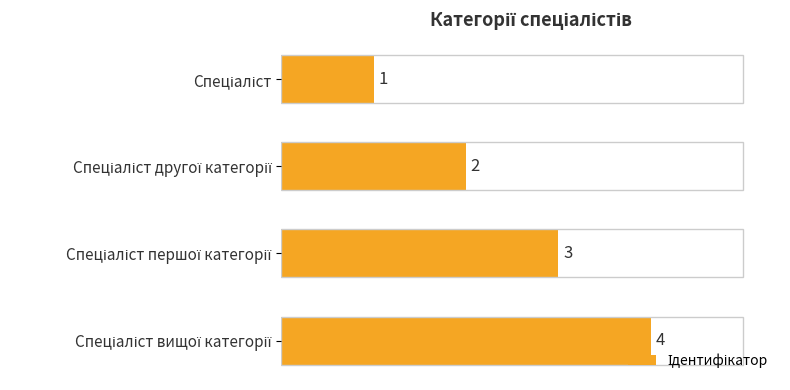

What is the difference between the maximum and minimum values?

3